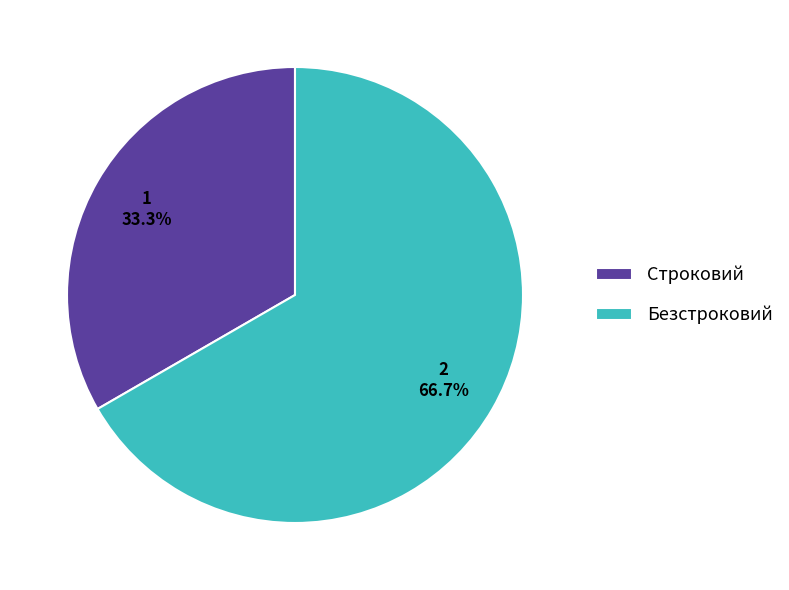

What is the ratio of the value at Безстроковий to the value at Строковий?

2.0